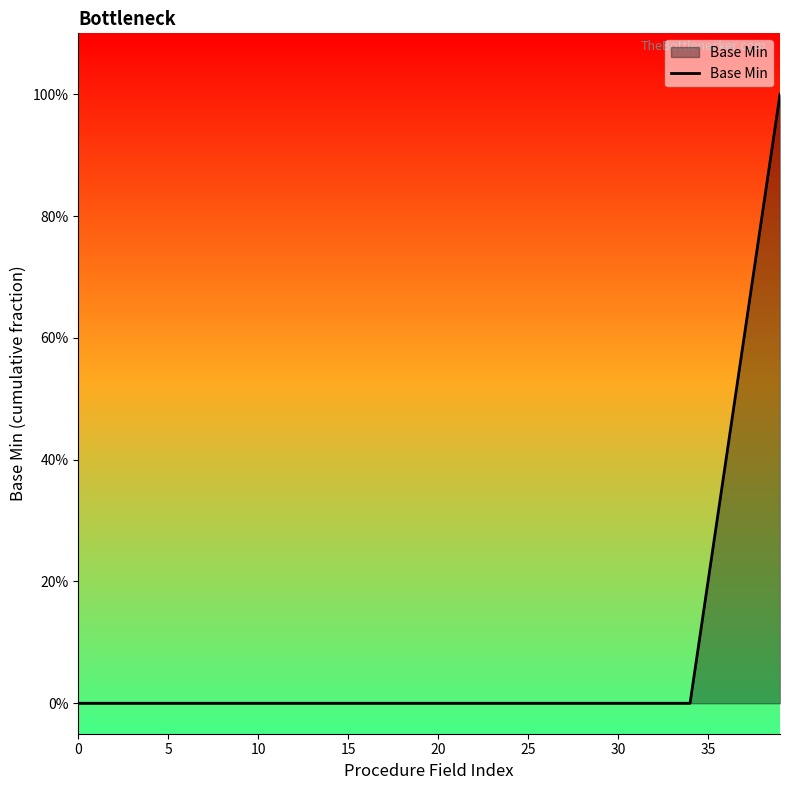

What is the sum of all values?

3.0